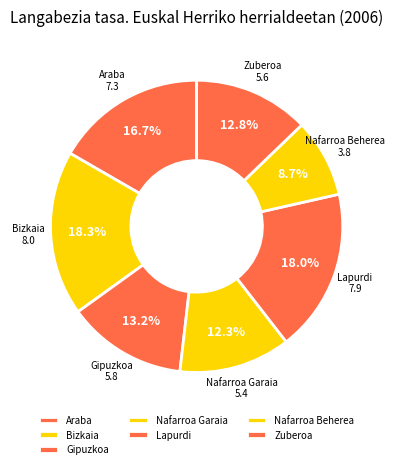

Count the number of slices in the pie.

7